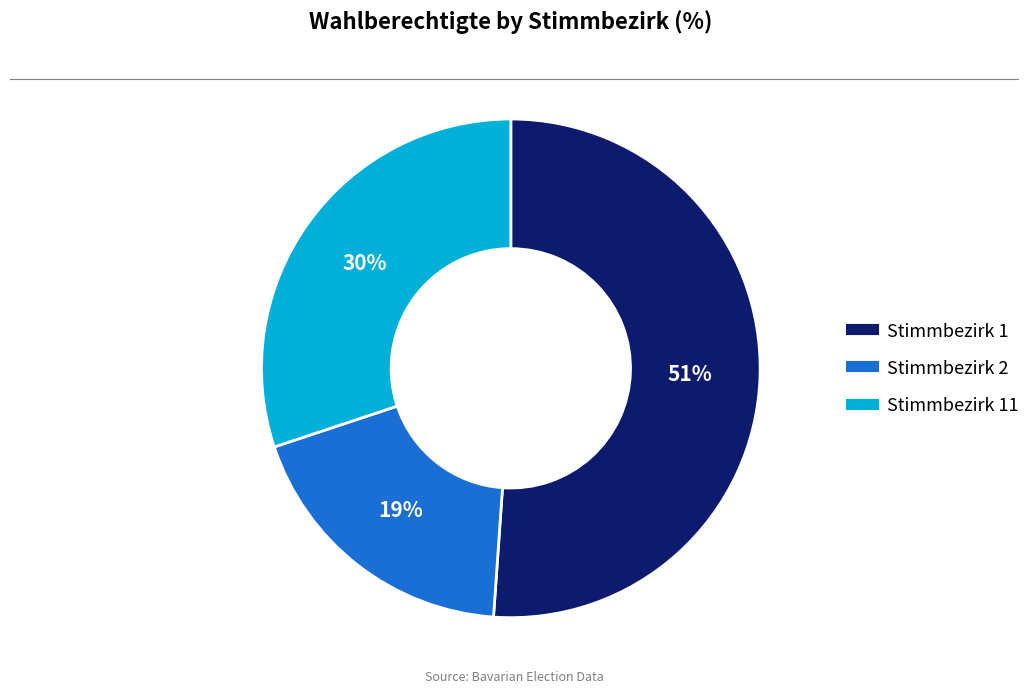

To the nearest percent, what is the average slice percentage?

33%